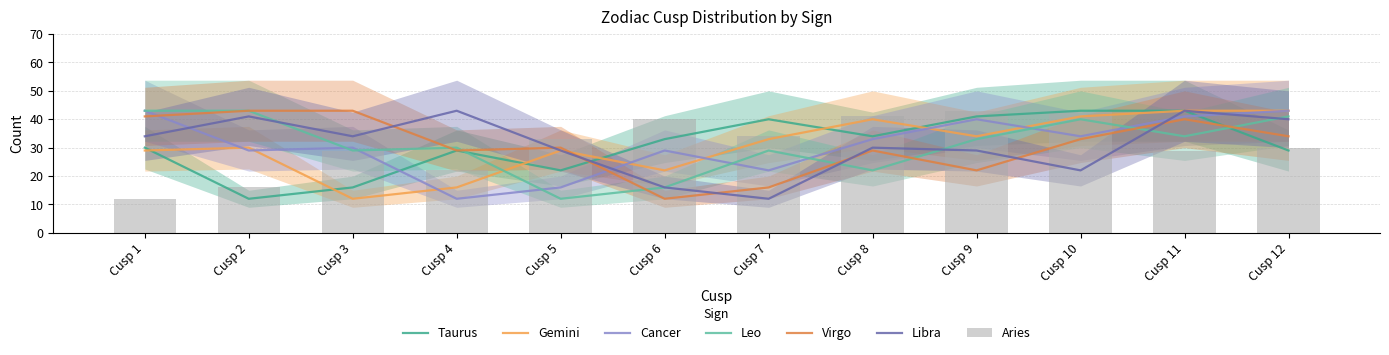

What is the sum of all Taurus values?

372